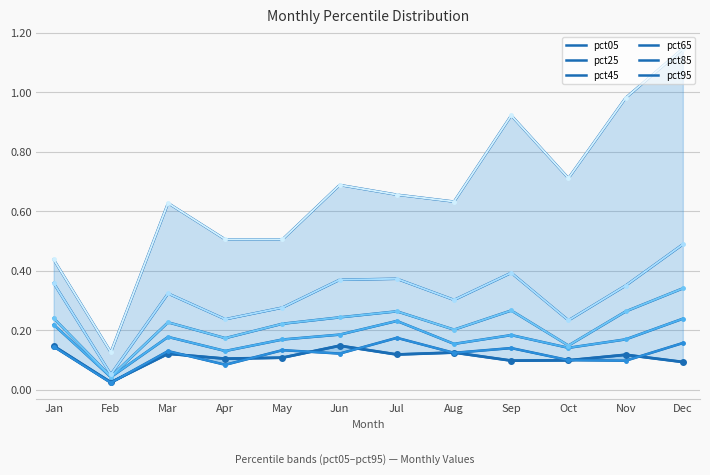

What is the sum of all pct65 values?

2.6